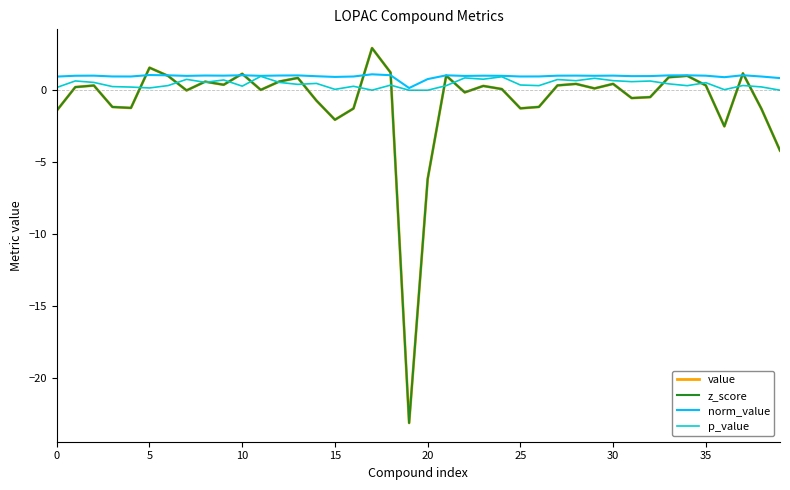

Reading left to right, transcribe all the data shown in this chart.

value: -1.4	0.2	0.3	-1.2	-1.2	1.6	1.0	-0.0	0.6	0.4	1.1	0.0	0.6	0.9	-0.7	-2.1	-1.3	2.9	1.2	-23.1	-6.2	1.0	-0.2	0.3	0.1	-1.3	-1.2	0.3	0.4	0.1	0.4	-0.5	-0.5	0.9	1.0	0.3	-2.5	1.2	-1.3	-4.2
z_score: -1.4	0.2	0.3	-1.2	-1.2	1.6	1.0	-0.0	0.6	0.4	1.1	0.0	0.6	0.9	-0.7	-2.1	-1.3	2.9	1.2	-23.1	-6.2	1.0	-0.2	0.3	0.1	-1.3	-1.2	0.3	0.4	0.1	0.4	-0.5	-0.5	0.9	1.0	0.3	-2.5	1.2	-1.3	-4.2
norm_value: 0.9	1.0	1.0	1.0	1.0	1.1	1.0	1.0	1.0	1.0	1.0	1.0	1.0	1.0	1.0	0.9	1.0	1.1	1.0	0.2	0.8	1.0	1.0	1.0	1.0	1.0	1.0	1.0	1.0	1.0	1.0	1.0	1.0	1.0	1.0	1.0	0.9	1.0	1.0	0.8
p_value: 0.2	0.6	0.5	0.3	0.2	0.2	0.3	0.8	0.6	0.7	0.3	1.0	0.5	0.4	0.5	0.1	0.3	0.0	0.4	0.0	0.0	0.3	0.9	0.8	0.9	0.4	0.3	0.7	0.7	0.8	0.7	0.6	0.6	0.4	0.3	0.5	0.0	0.3	0.2	0.0